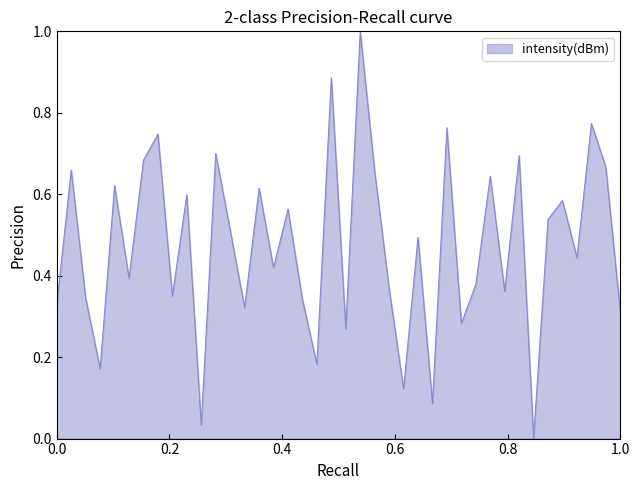

What is the difference between the maximum and minimum values?

1.0